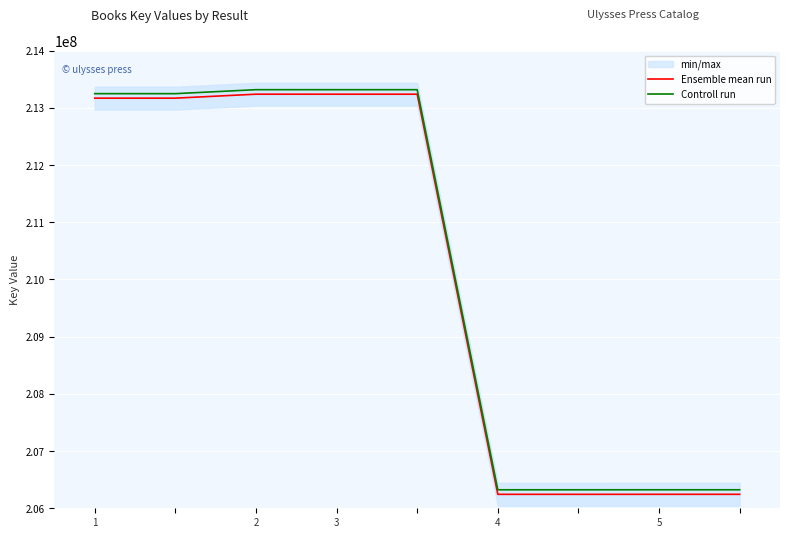

What is the greatest value displayed?

213317817.1